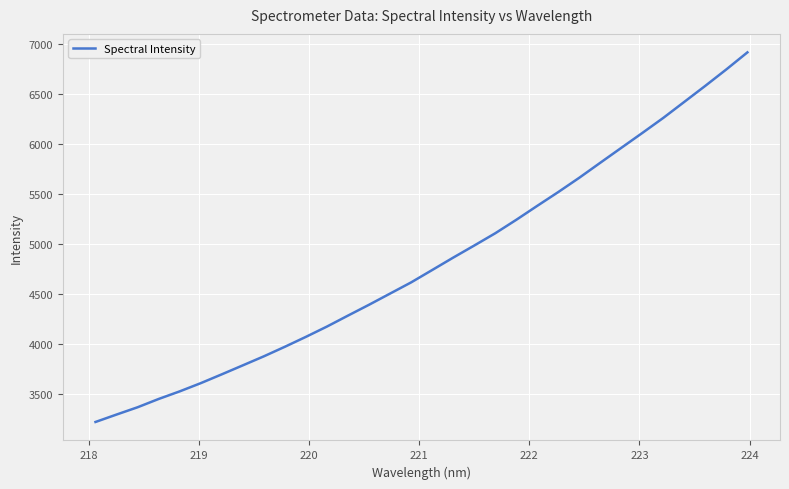

What is the average value?

4817.9